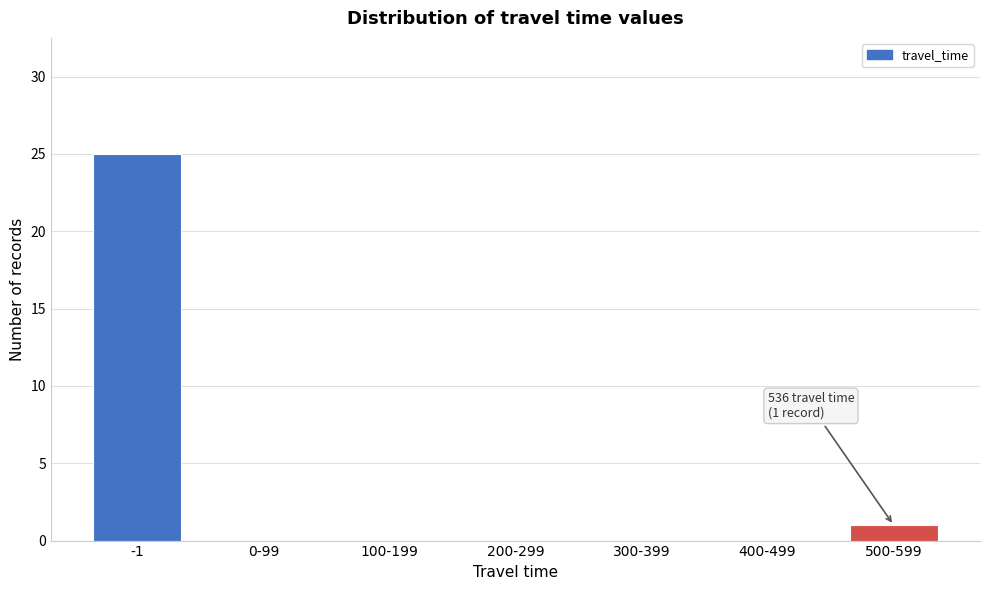

Reading left to right, what are all the values shown in this chart?

-1=25	0-99=0	100-199=0	200-299=0	300-399=0	400-499=0	500-599=1